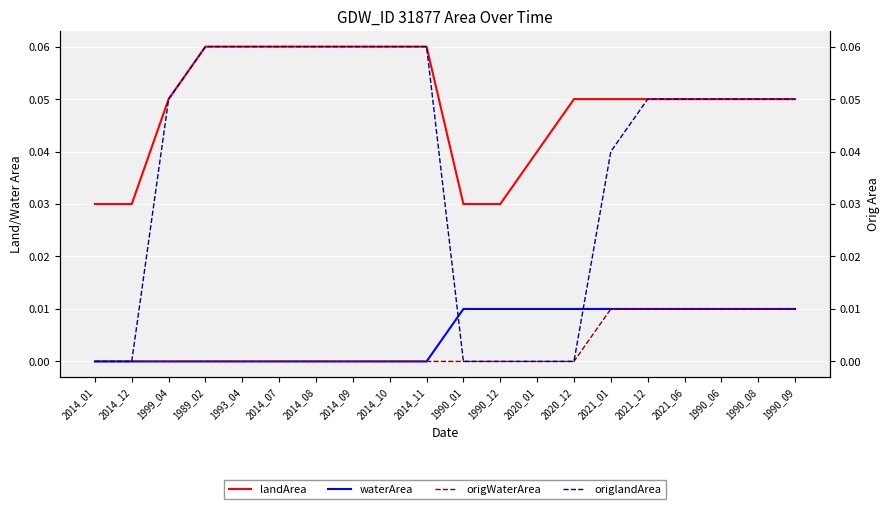

Reading left to right, what are all the values shown in this chart?

landArea: 2014_01=0.0	2014_12=0.0	1999_04=0.1	1989_02=0.1	1993_04=0.1	2014_07=0.1	2014_08=0.1	2014_09=0.1	2014_10=0.1	2014_11=0.1	1990_01=0.0	1990_12=0.0	2020_01=0.0	2020_12=0.1	2021_01=0.1	2021_12=0.1	2021_06=0.1	1990_06=0.1	1990_08=0.1	1990_09=0.1
waterArea: 2014_01=0.0	2014_12=0.0	1999_04=0.0	1989_02=0.0	1993_04=0.0	2014_07=0.0	2014_08=0.0	2014_09=0.0	2014_10=0.0	2014_11=0.0	1990_01=0.0	1990_12=0.0	2020_01=0.0	2020_12=0.0	2021_01=0.0	2021_12=0.0	2021_06=0.0	1990_06=0.0	1990_08=0.0	1990_09=0.0
origWaterArea: 2014_01=0.0	2014_12=0.0	1999_04=0.0	1989_02=0.0	1993_04=0.0	2014_07=0.0	2014_08=0.0	2014_09=0.0	2014_10=0.0	2014_11=0.0	1990_01=0.0	1990_12=0.0	2020_01=0.0	2020_12=0.0	2021_01=0.0	2021_12=0.0	2021_06=0.0	1990_06=0.0	1990_08=0.0	1990_09=0.0
origlandArea: 2014_01=0.0	2014_12=0.0	1999_04=0.1	1989_02=0.1	1993_04=0.1	2014_07=0.1	2014_08=0.1	2014_09=0.1	2014_10=0.1	2014_11=0.1	1990_01=0.0	1990_12=0.0	2020_01=0.0	2020_12=0.0	2021_01=0.0	2021_12=0.1	2021_06=0.1	1990_06=0.1	1990_08=0.1	1990_09=0.1